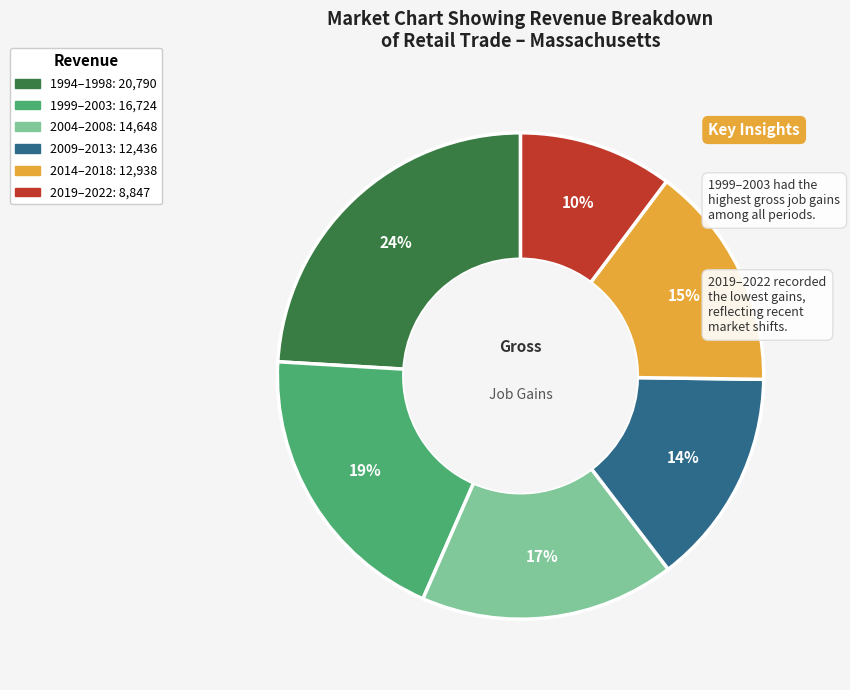

To the nearest percent, what is the average slice percentage?

17%